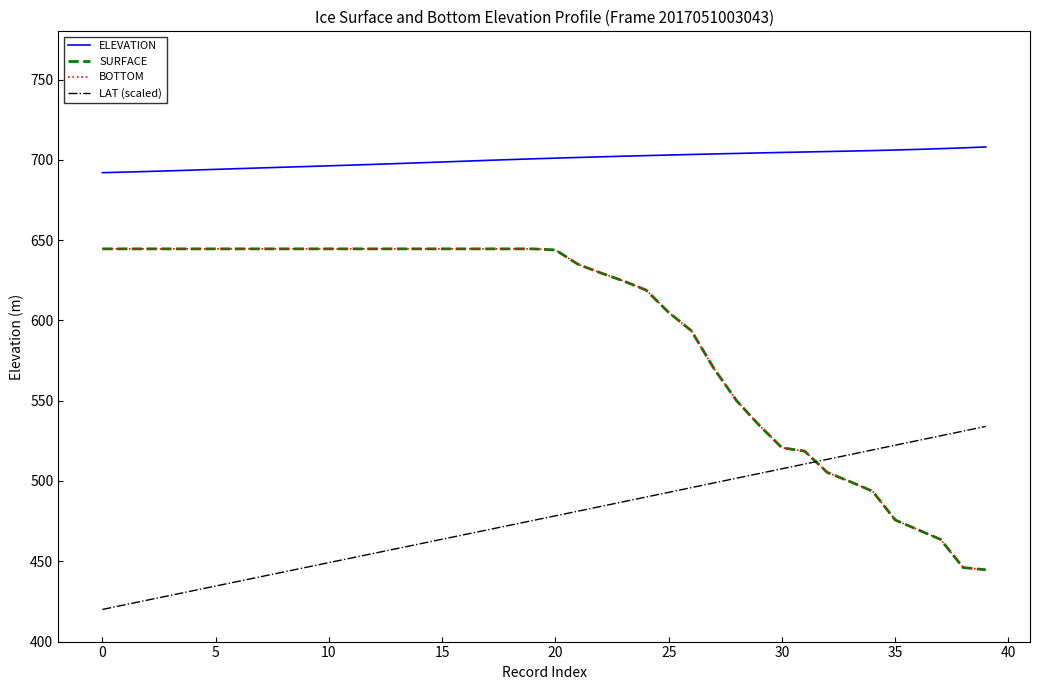

True or false: BOTTOM and ELEVATION cross at least once.

False